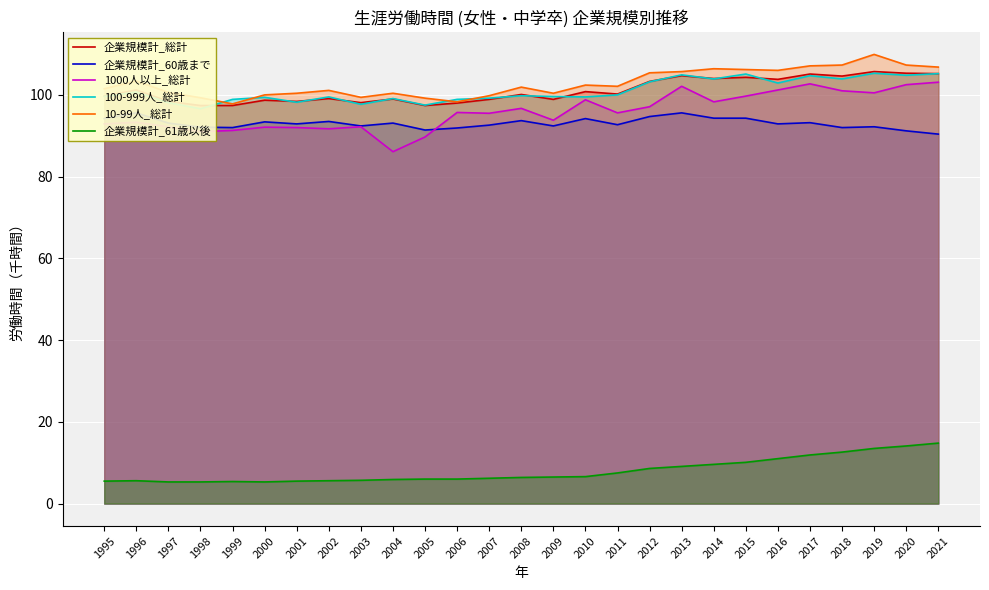

At which category does 100-999人_総計 reach its first local peak?

1996